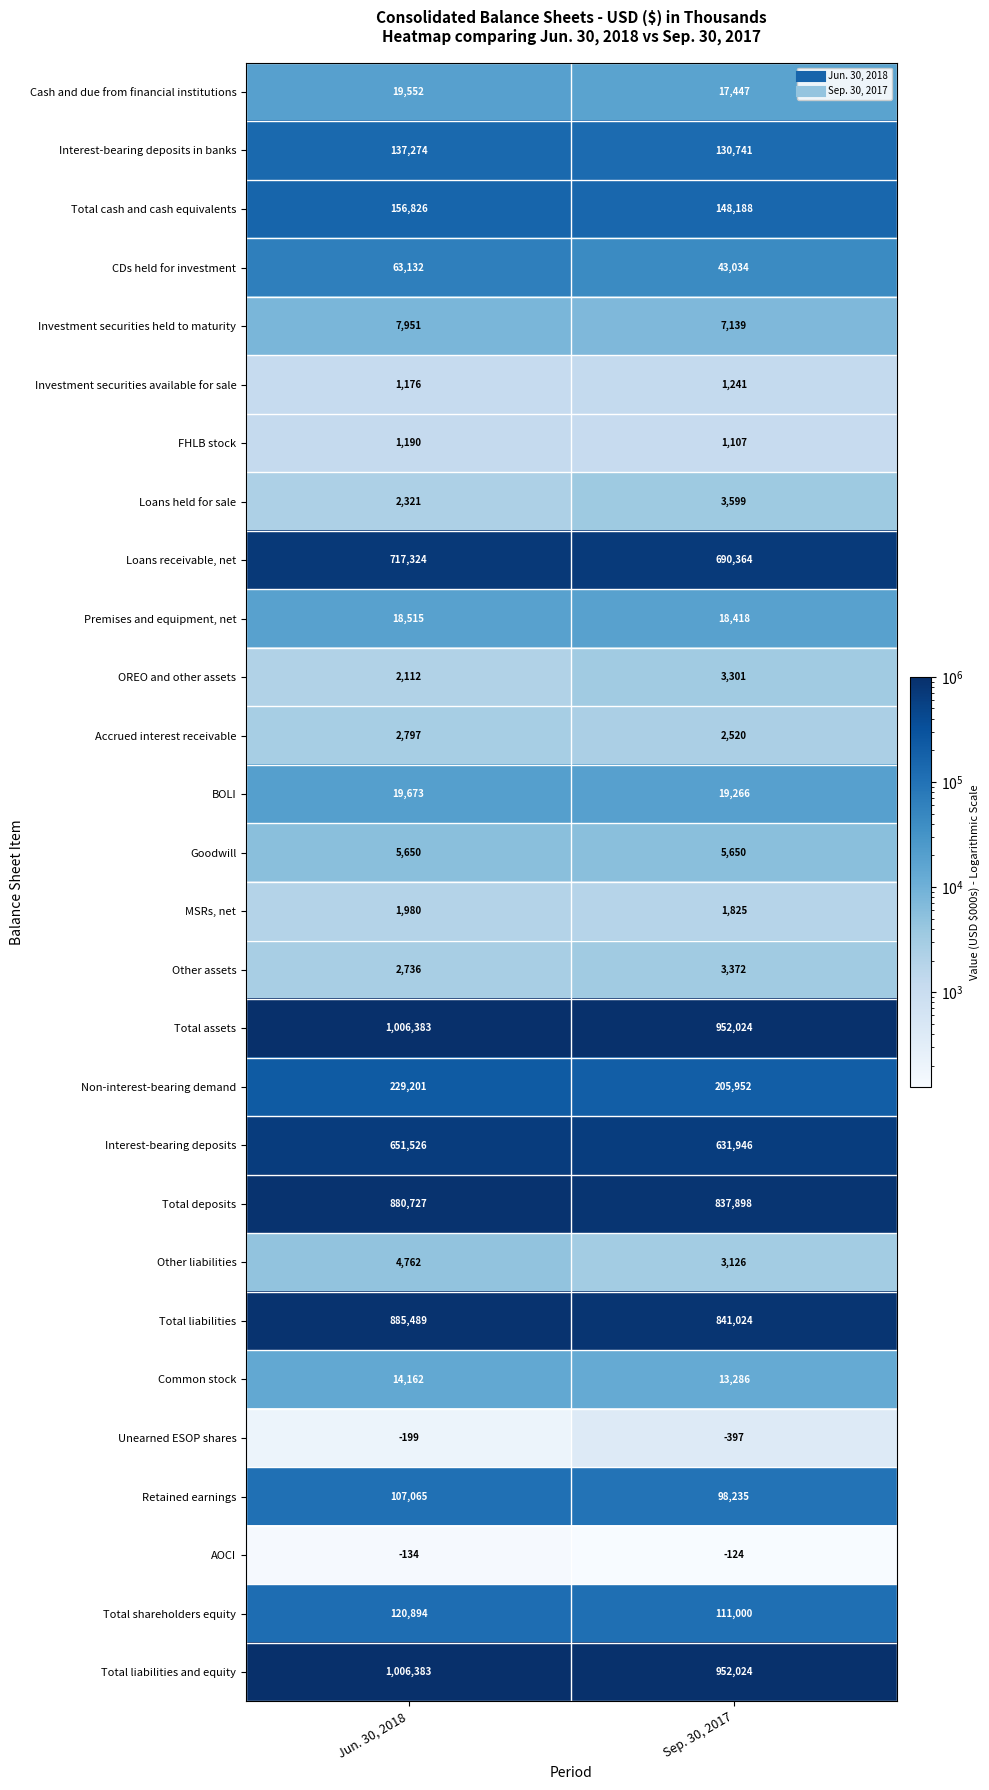

What is the difference between the maximum and minimum values in the AOCI series?

10